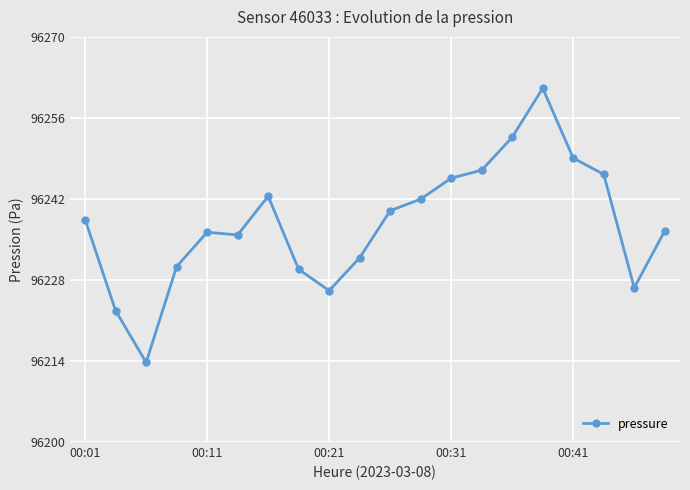

Does the chart display data point markers on the line(s)?

Yes